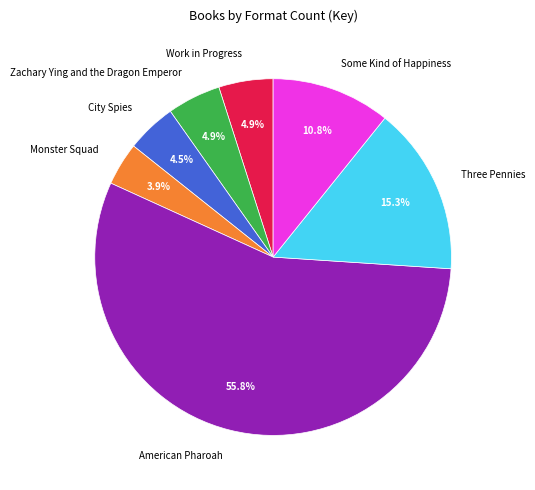

What is the majority slice?

American Pharoah